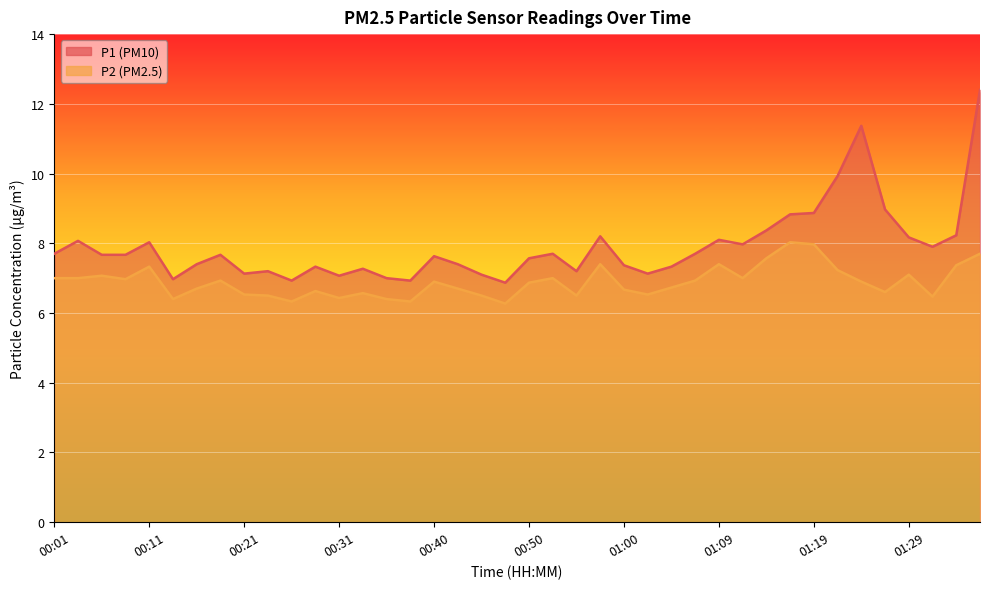

Reading left to right, list all the values displayed in this chart.

P1: 7.7	8.1	7.7	7.7	8.0	7.0	7.4	7.7	7.1	7.2	6.9	7.3	7.1	7.3	7.0	6.9	7.6	7.4	7.1	6.9	7.6	7.7	7.2	8.2	7.4	7.1	7.3	7.7	8.1	8.0	8.4	8.8	8.9	9.9	11.4	9.0	8.2	7.9	8.2	12.4
P2: 7.0	7.0	7.1	7.0	7.3	6.4	6.7	6.9	6.5	6.5	6.3	6.6	6.4	6.6	6.4	6.3	6.9	6.7	6.5	6.3	6.9	7.0	6.5	7.4	6.7	6.5	6.7	6.9	7.4	7.0	7.6	8.0	8.0	7.2	6.9	6.6	7.1	6.5	7.4	7.7